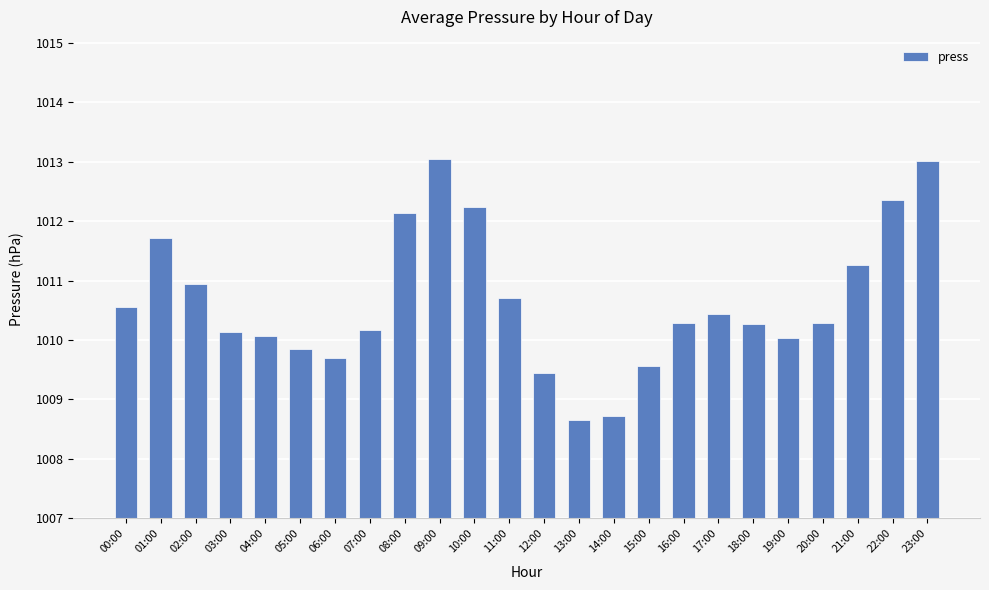

What is the value of the 22nd bar from the left?

1011.3